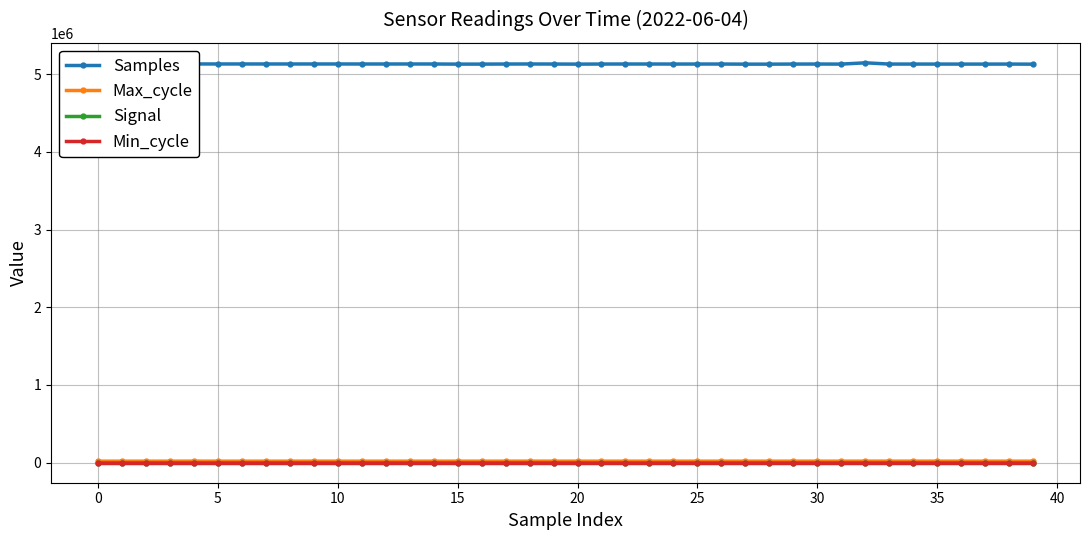

Count the Signal values in the range -71 to -70.

38